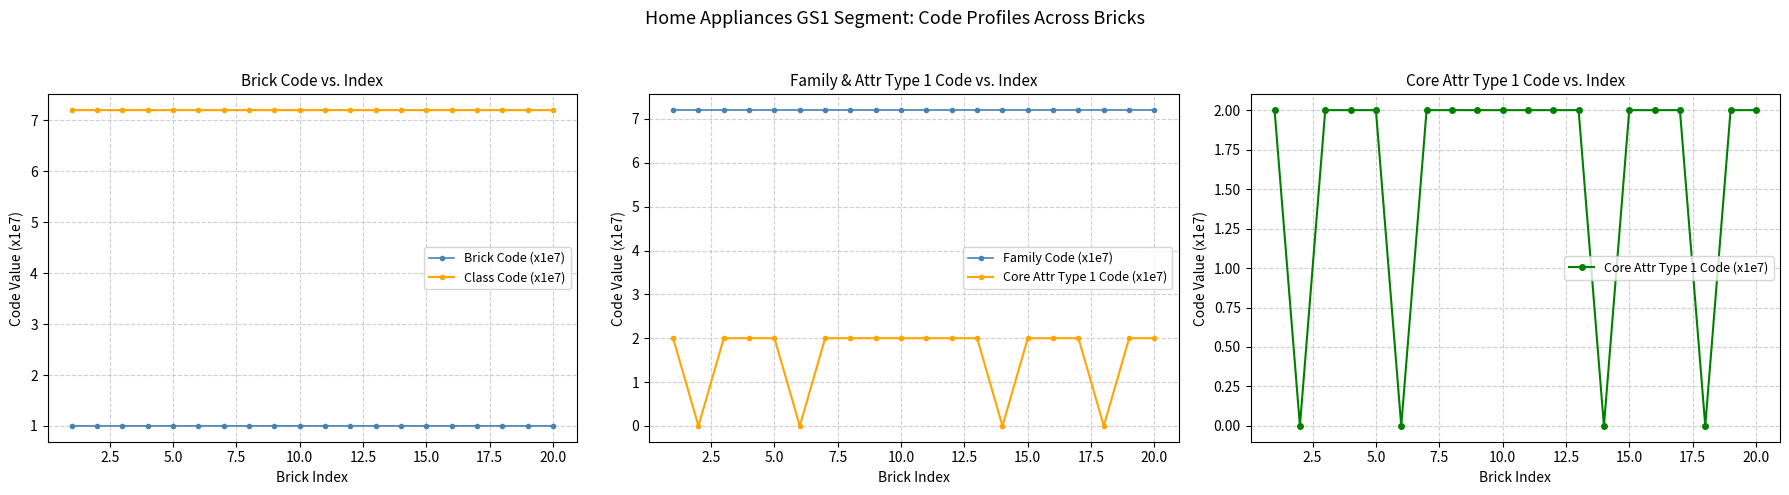

What is the sum of all Core Attr Type 1 Code (x1e7) values?

32.0